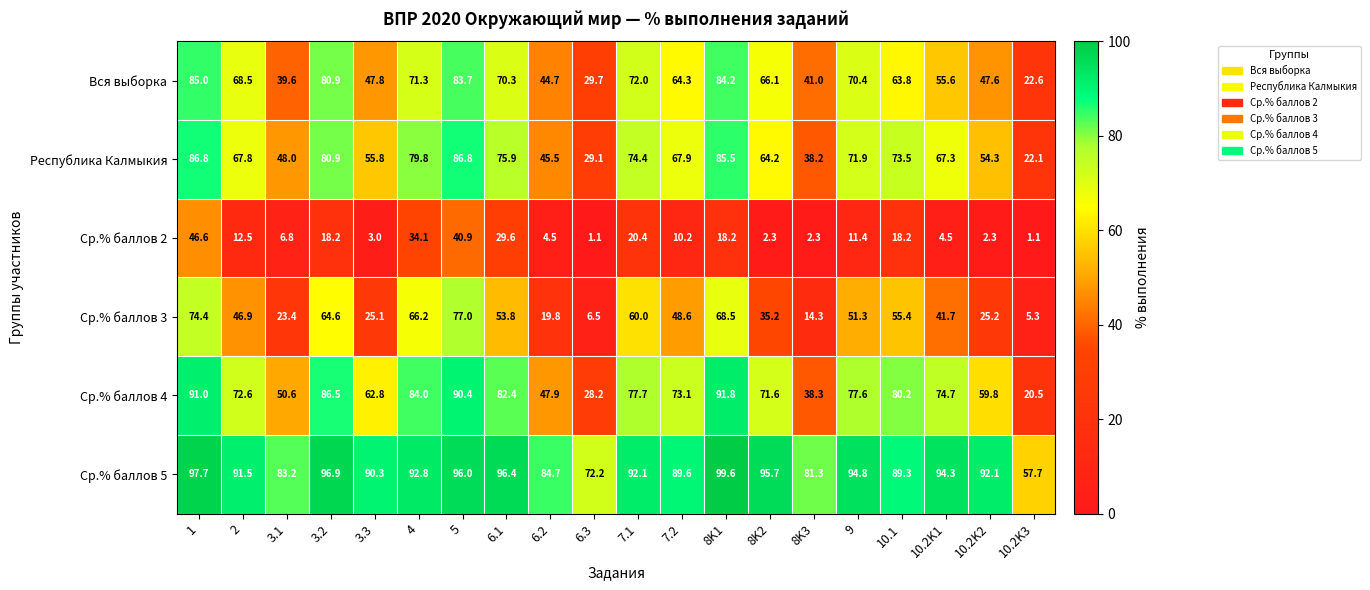

What is the difference between the maximum and minimum values in the Ср.% баллов 5 series?

41.9